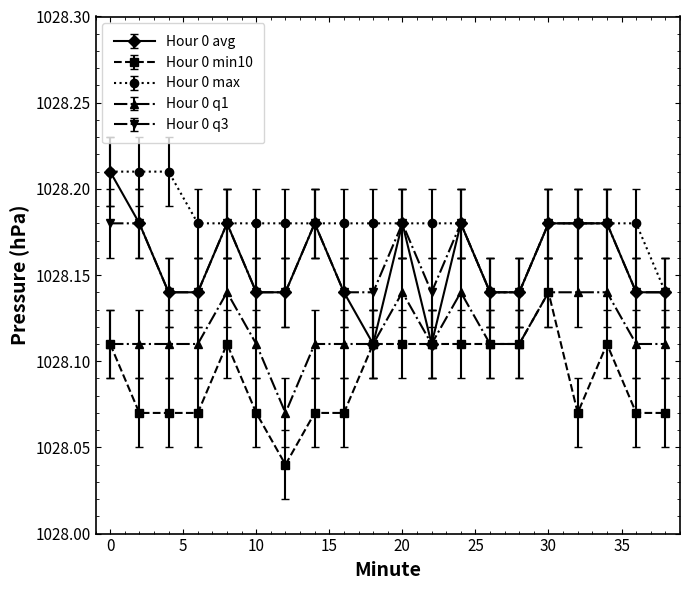

How many distinct data groups are displayed?

5